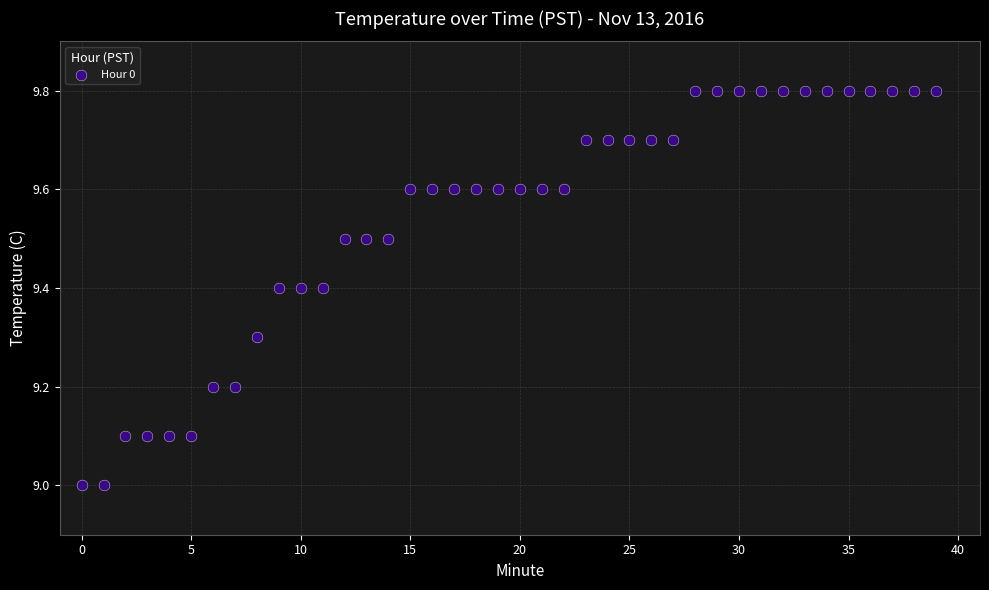

How many points are shown in the scatter plot?

40